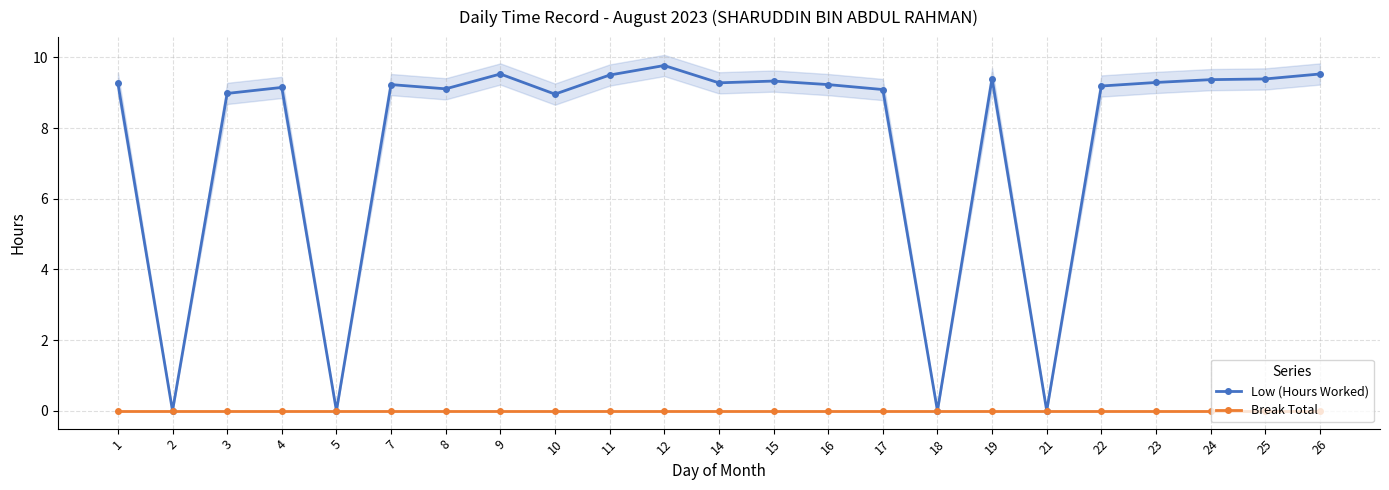

What is the difference between the Low (Hours Worked) values at 8 and 25?

0.3